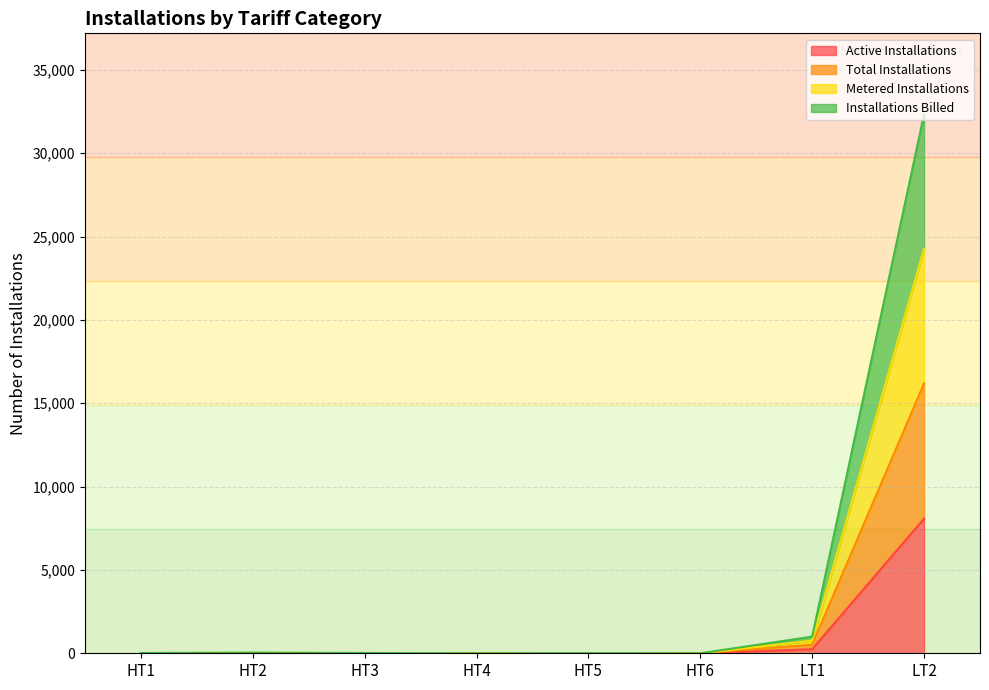

At which label does Installations Billed reach its minimum?

HT4